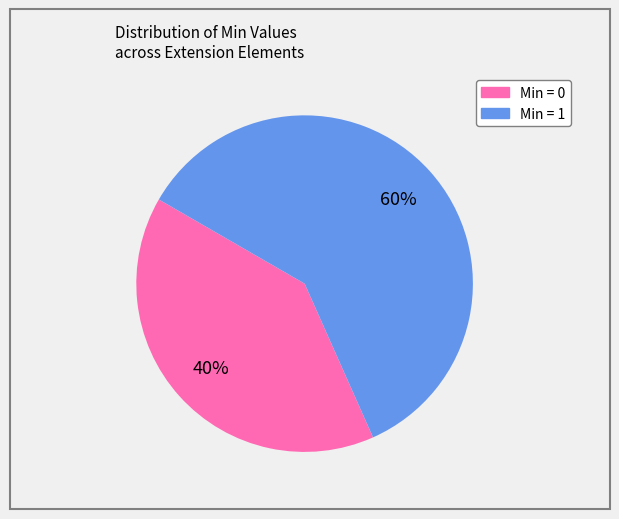

To the nearest percent, what is the difference between the largest and smallest slice percentages?

20%